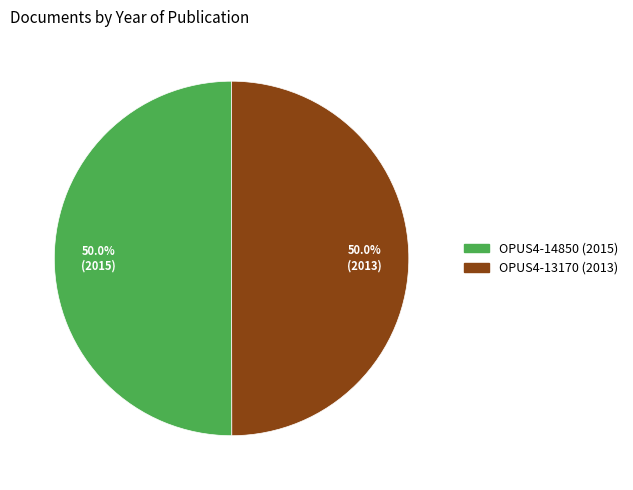

Approximately how many times larger is the value at OPUS4-14850 (2015) compared to OPUS4-13170 (2013)?

1.0